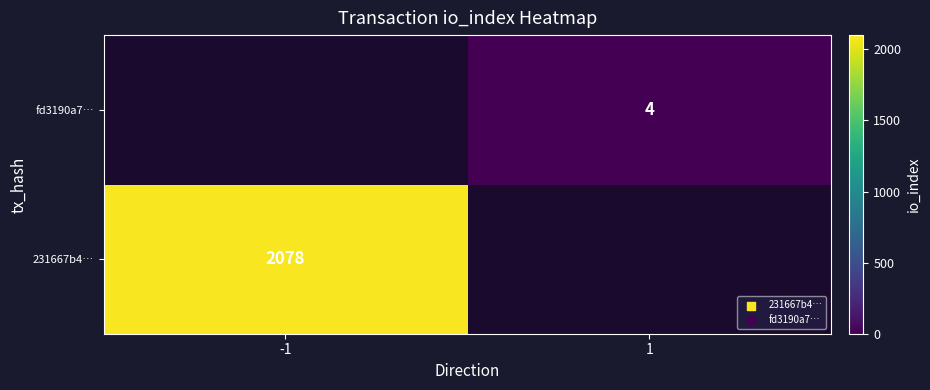

The fd3190a7… series shows 6 at 1. True or false?

False